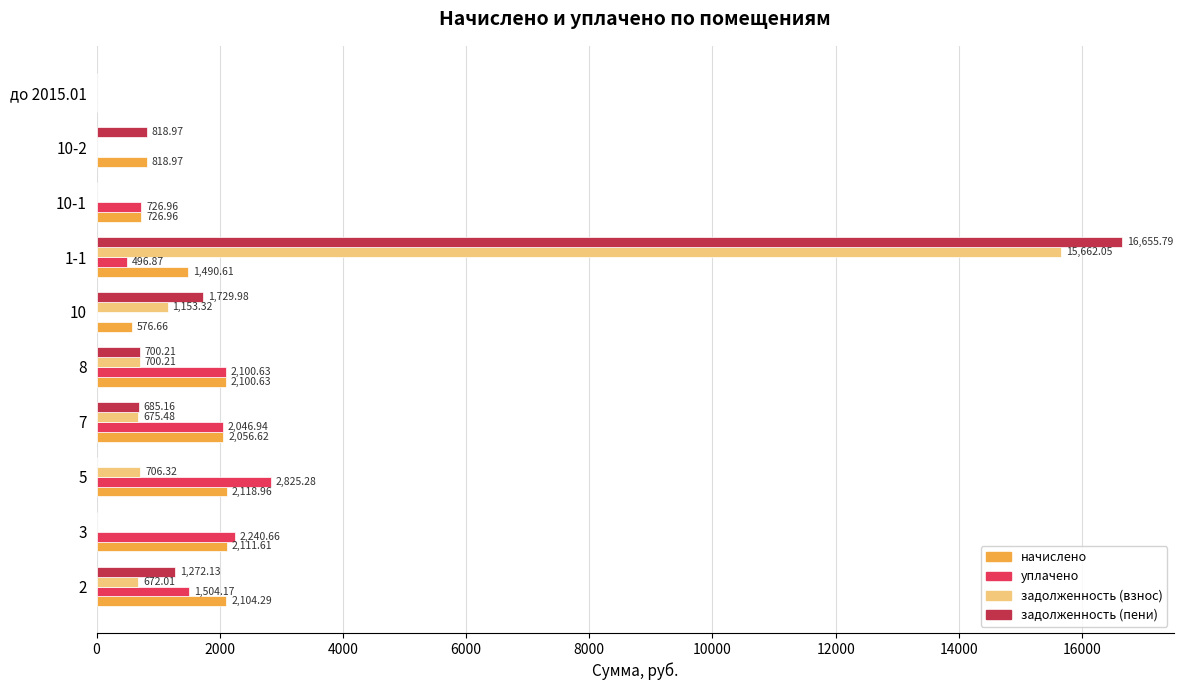

At which category is the sum across all series the highest?

1-1